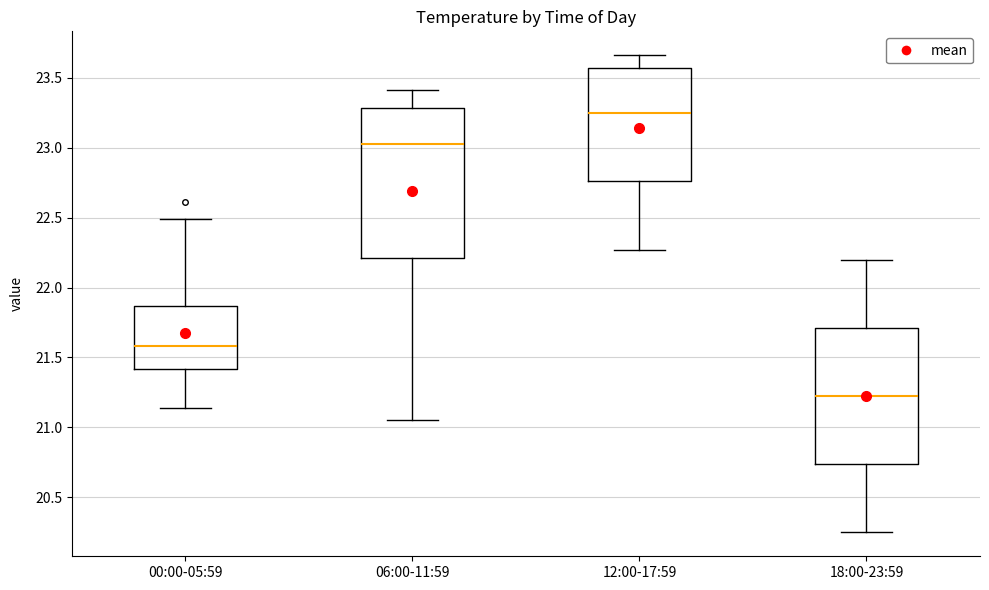

Which box has the highest median line?

12:00-17:59